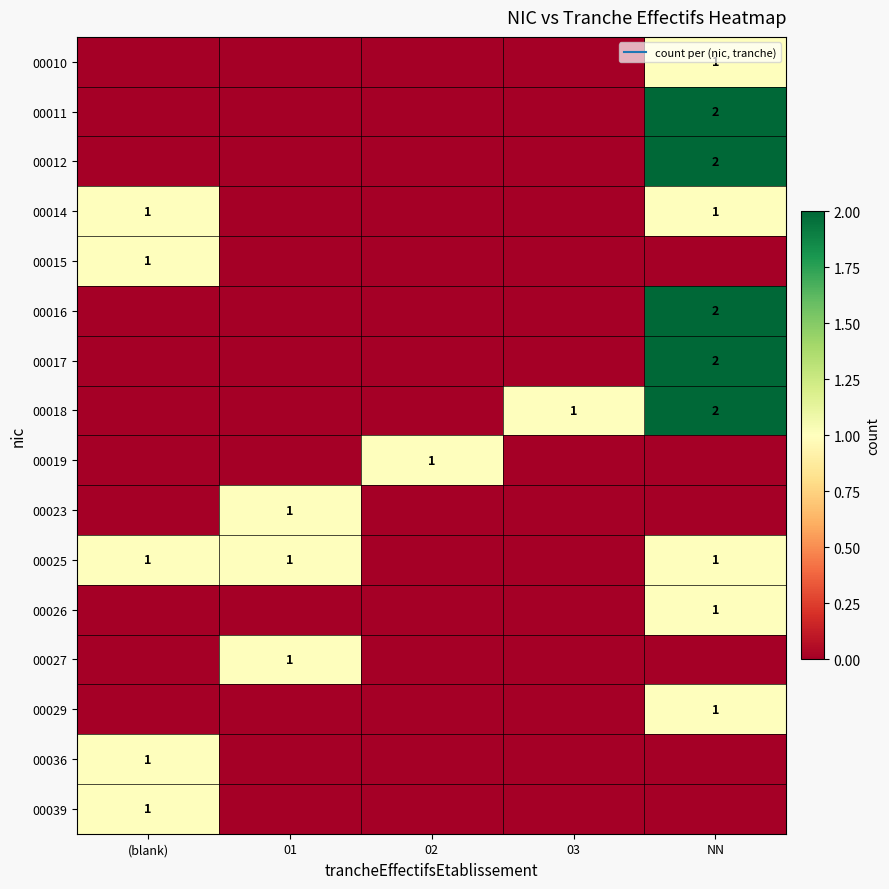

Count the 00019 values in the range 0 to 1.

5